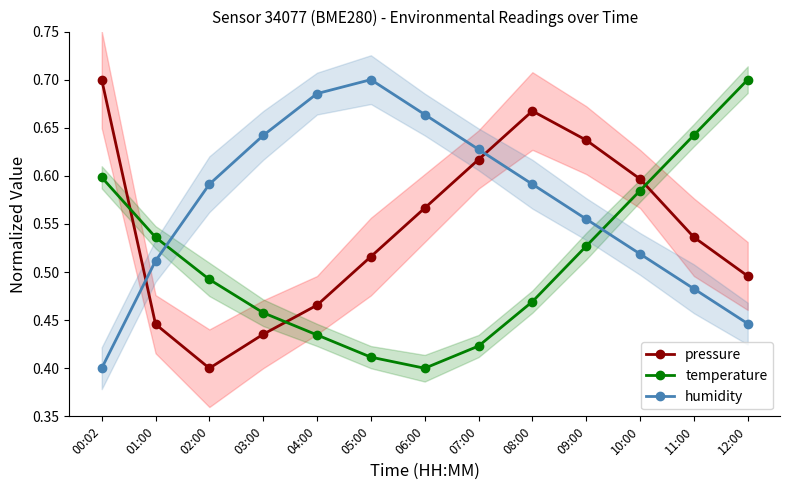

Reading left to right, transcribe all the data shown in this chart.

pressure: 00:02=0.7	01:00=0.4	02:00=0.4	03:00=0.4	04:00=0.5	05:00=0.5	06:00=0.6	07:00=0.6	08:00=0.7	09:00=0.6	10:00=0.6	11:00=0.5	12:00=0.5
temperature: 00:02=0.6	01:00=0.5	02:00=0.5	03:00=0.5	04:00=0.4	05:00=0.4	06:00=0.4	07:00=0.4	08:00=0.5	09:00=0.5	10:00=0.6	11:00=0.6	12:00=0.7
humidity: 00:02=0.4	01:00=0.5	02:00=0.6	03:00=0.6	04:00=0.7	05:00=0.7	06:00=0.7	07:00=0.6	08:00=0.6	09:00=0.6	10:00=0.5	11:00=0.5	12:00=0.4